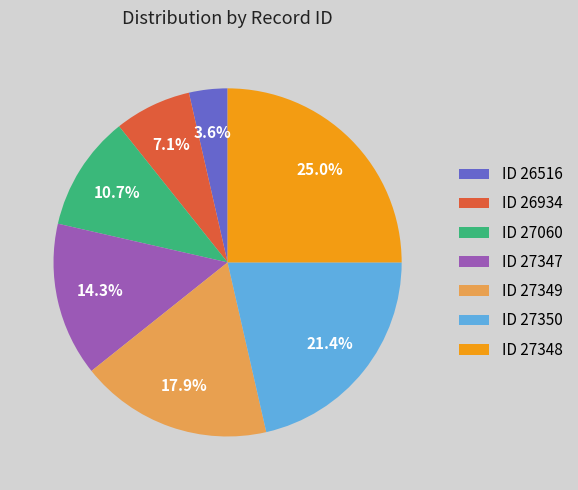

What portion of the pie excludes ID 27060?

89.3%